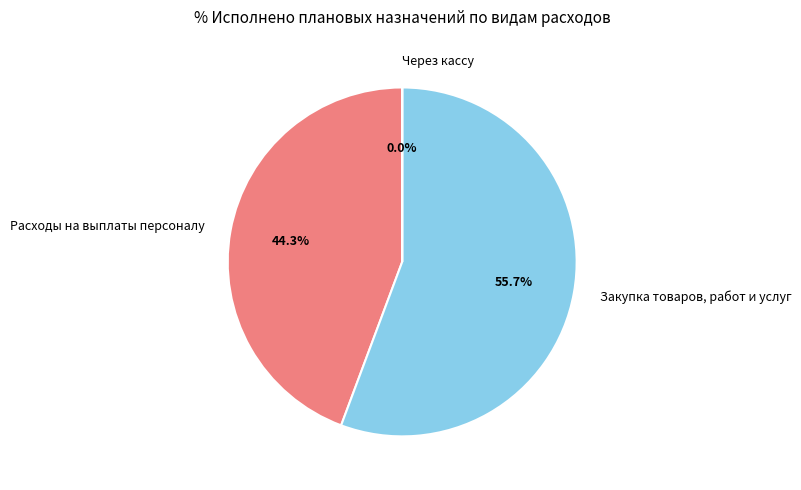

What is the largest slice in the pie chart?

Закупка товаров, работ и услуг